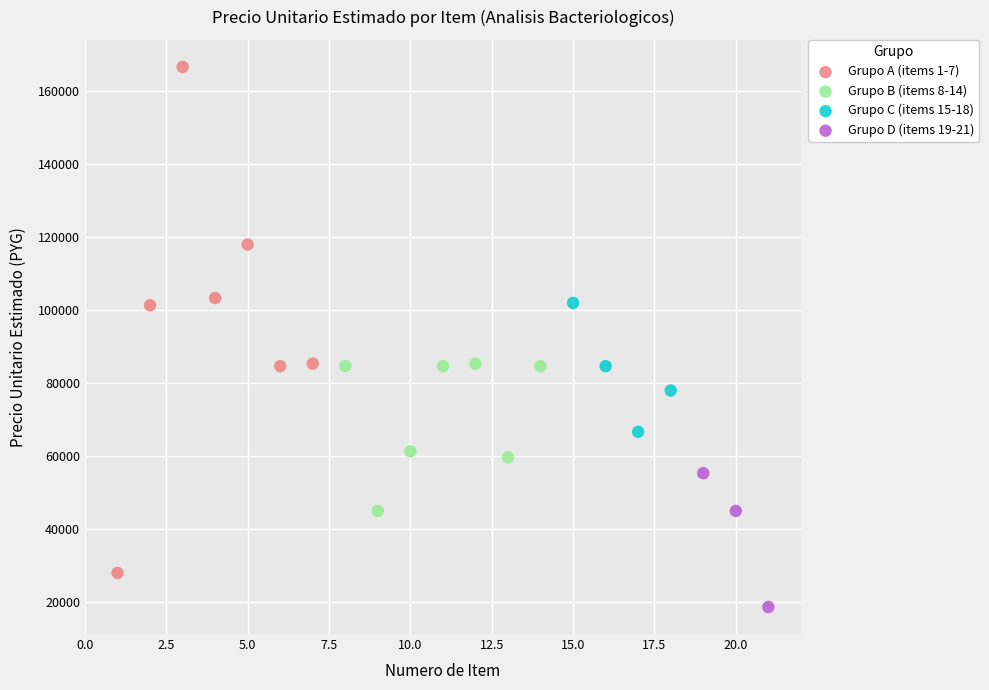

What are all the series names shown in the legend?

Grupo A (items 1-7), Grupo B (items 8-14), Grupo C (items 15-18), Grupo D (items 19-21)